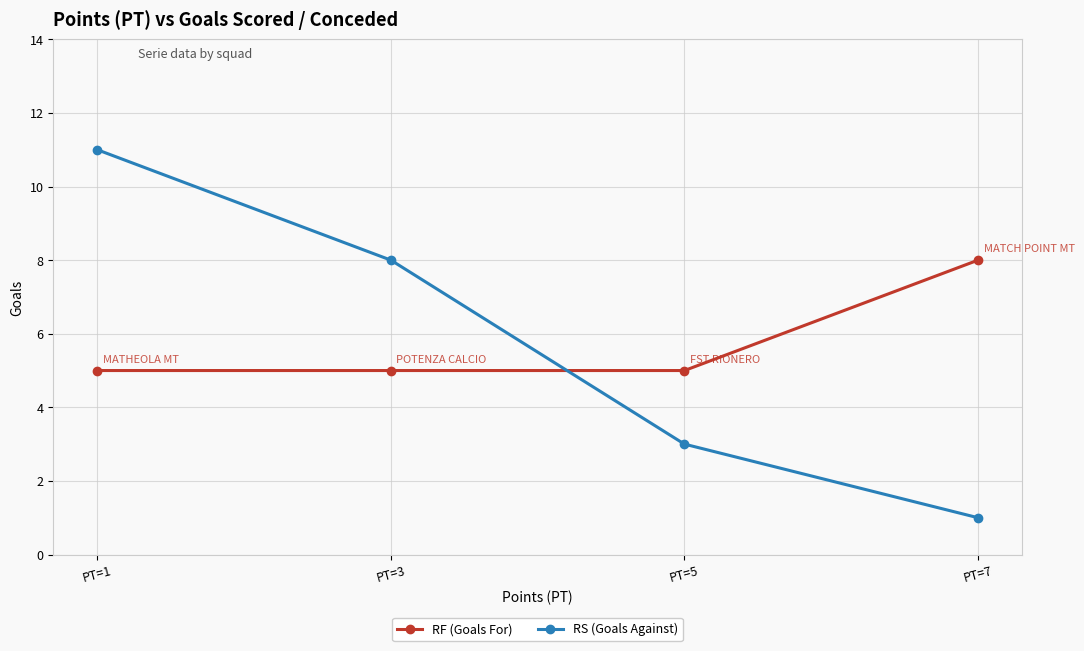

Between which two adjacent categories do RS (Goals Against) and RF (Goals For) first intersect?

PT=5 and PT=3